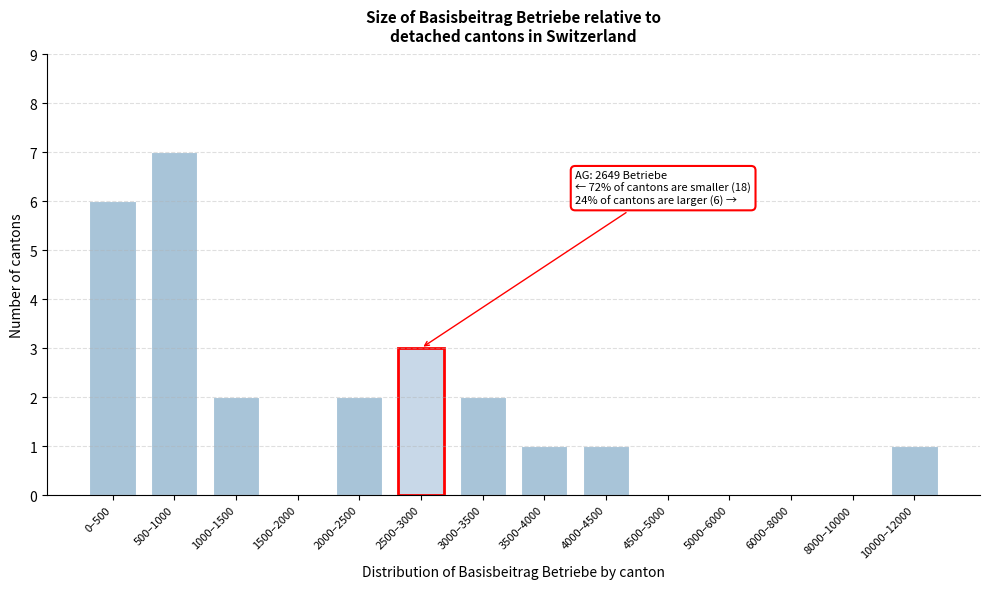

Reading left to right, transcribe all the data shown in this chart.

0–500=6	500–1000=7	1000–1500=2	1500–2000=0	2000–2500=2	2500–3000=3	3000–3500=2	3500–4000=1	4000–4500=1	4500–5000=0	5000–6000=0	6000–8000=0	8000–10000=0	10000–12000=1